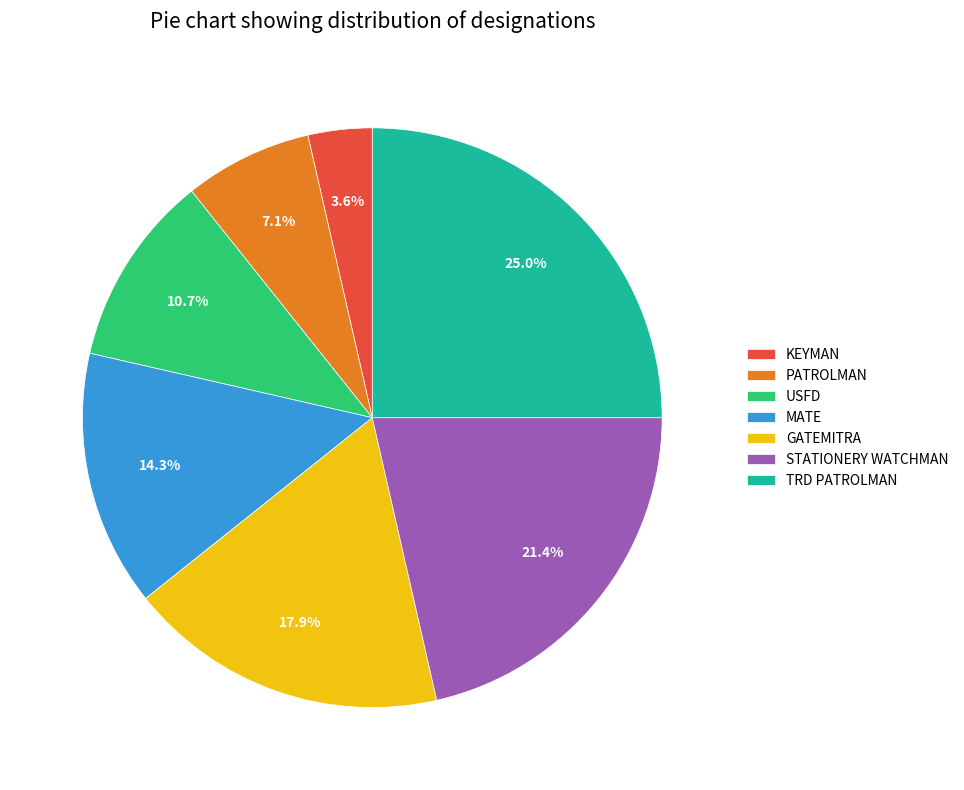

Which has a higher value, TRD PATROLMAN or KEYMAN?

TRD PATROLMAN